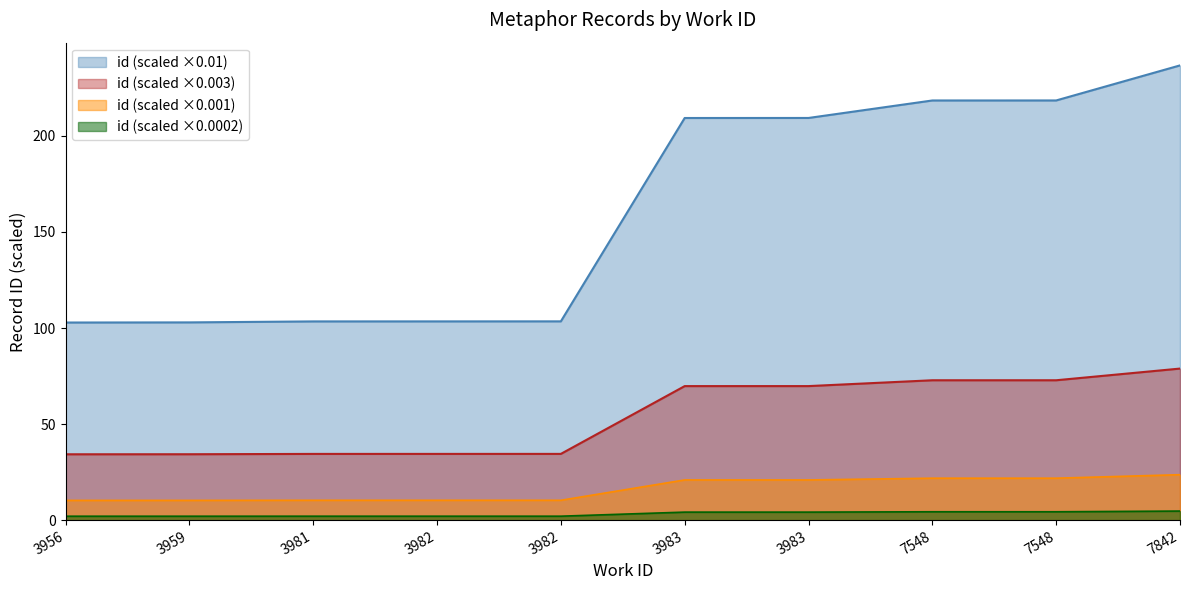

Does the chart have visible grid lines?

No